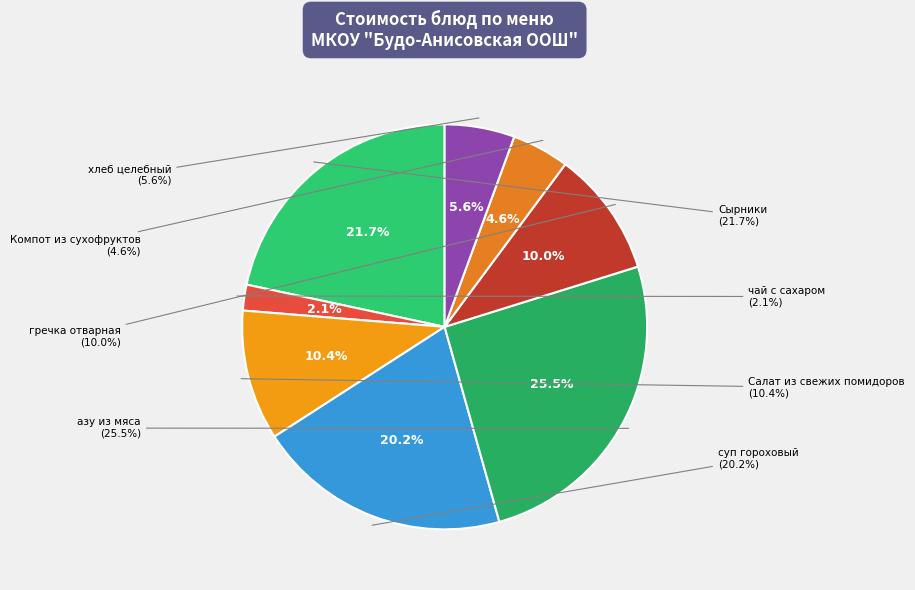

What is the ratio of the value at чай с сахаром to the value at Компот из сухофруктов?

0.5